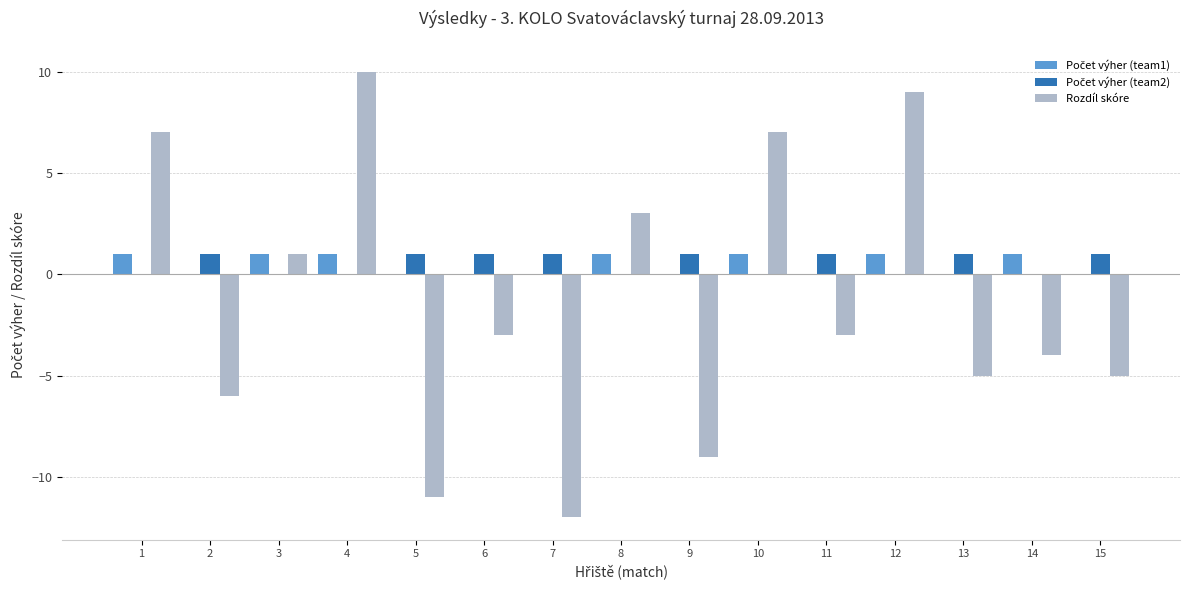

Which series changed the most between 5 and 12?

Rozdíl skóre